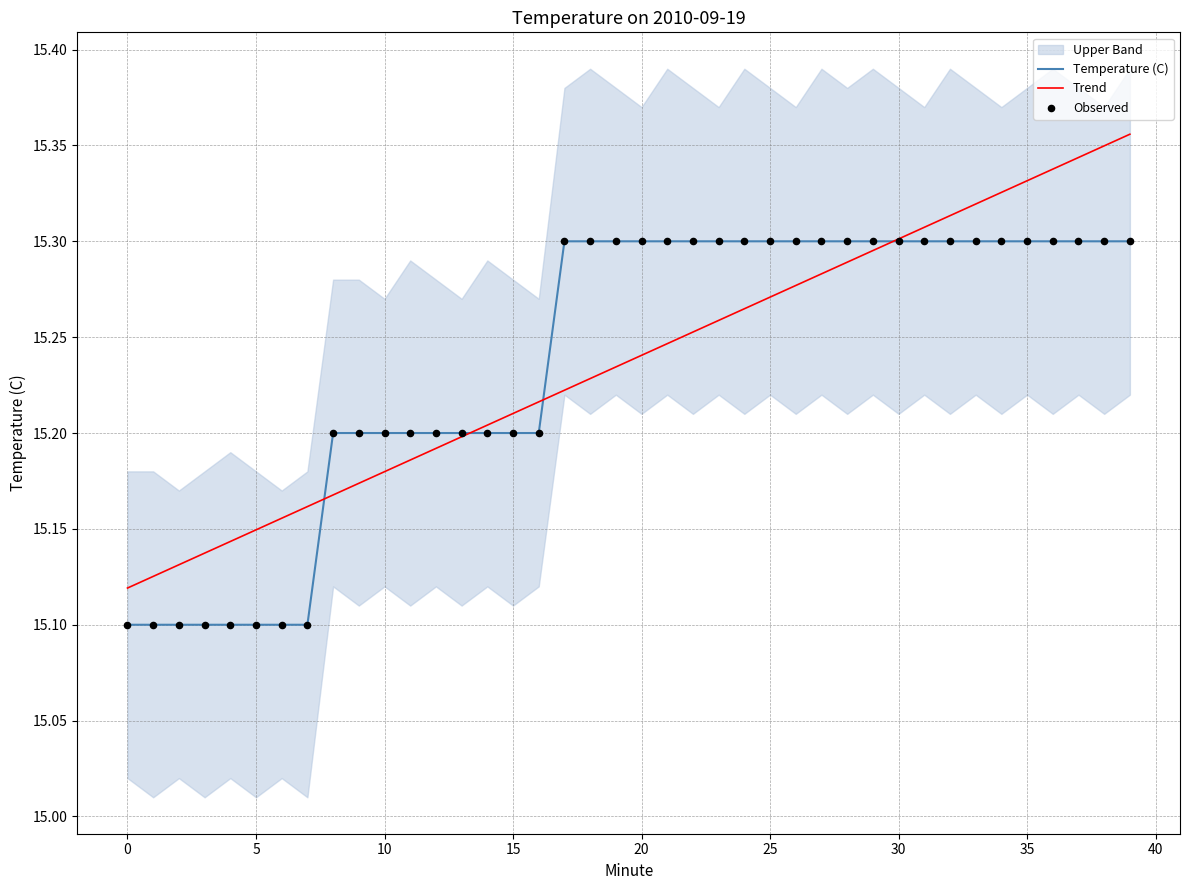

Is the value of Trend at 35 greater than the value of Temperature (C) at 15?

Yes